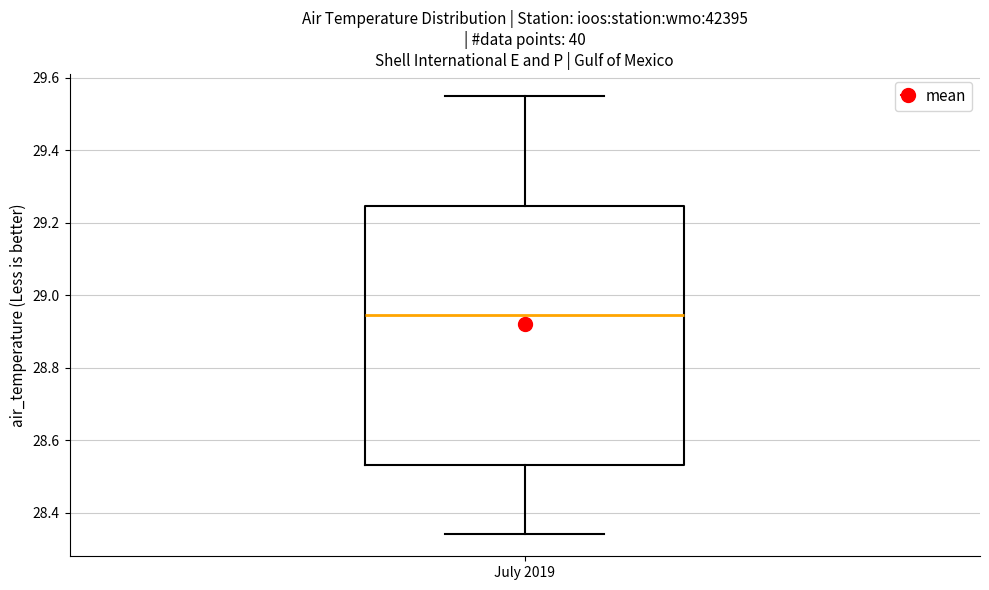

Transcribe this box plot: give where the median line is, the range the box spans, and where the two whiskers end, as read against the y-axis. The values are not printed on the chart, so give them approximately, as read against the axis.

median 28.94, box 28.54 to 29.24, whiskers 28.34 to 29.56